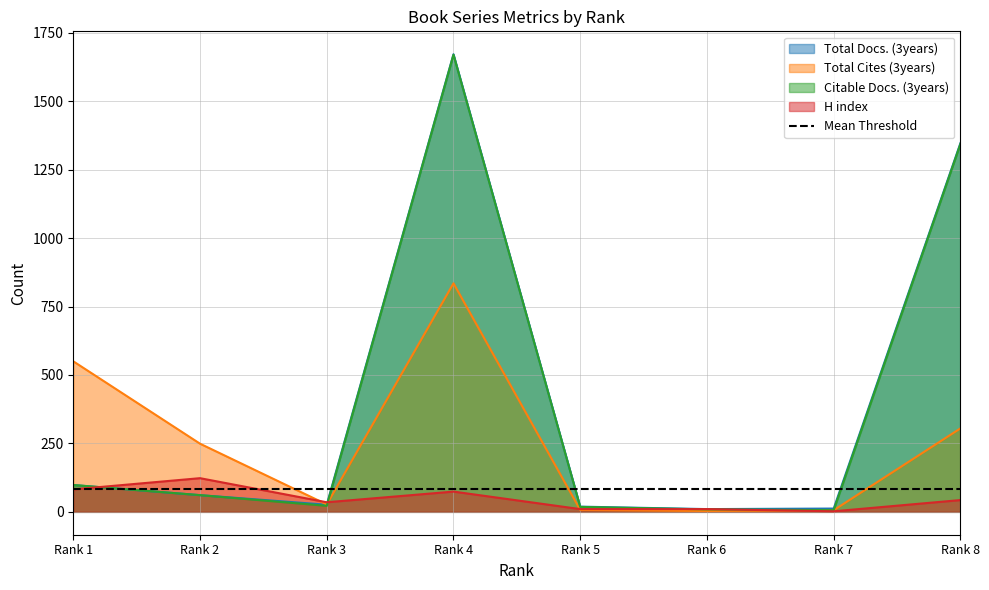

At how many categories does at least one series exceed 598?

2